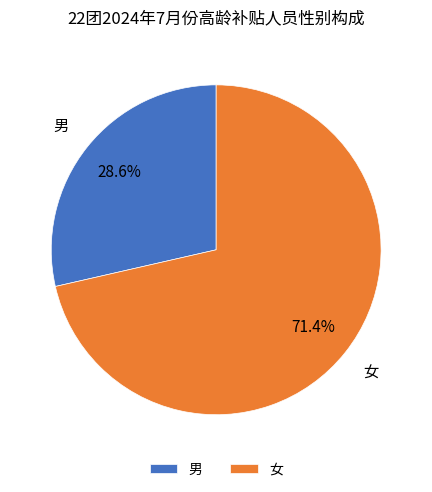

To the nearest percent, what is the difference between the 男 and 女 slice percentages?

43%